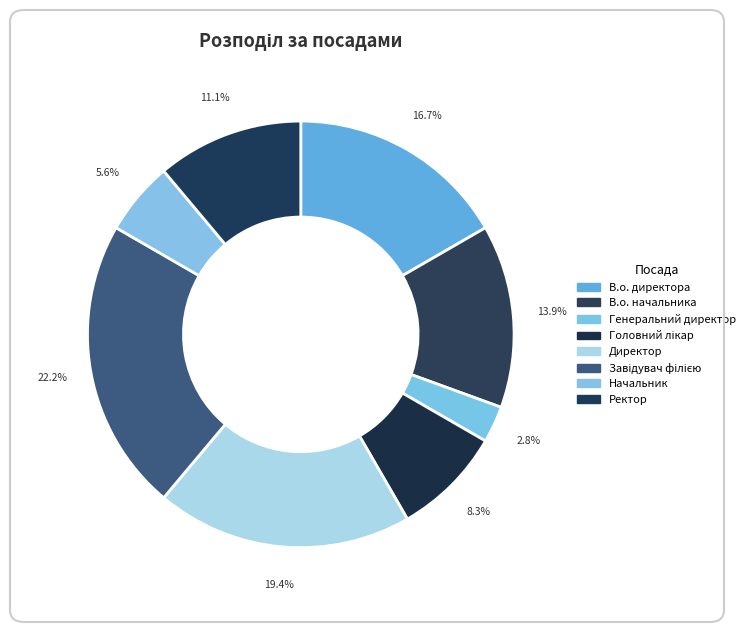

Is В.о. начальника the majority of the pie?

No